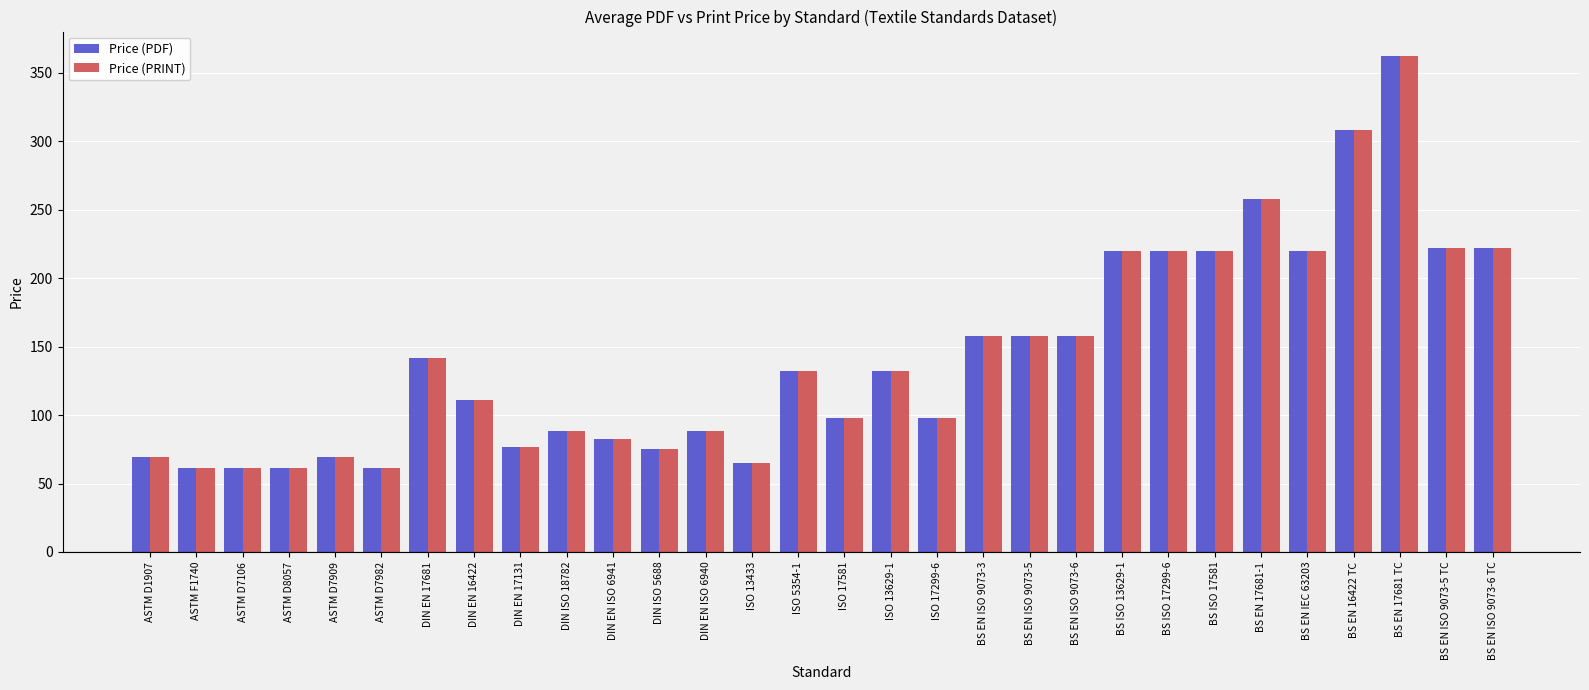

At how many categories does at least one series exceed 165?

9